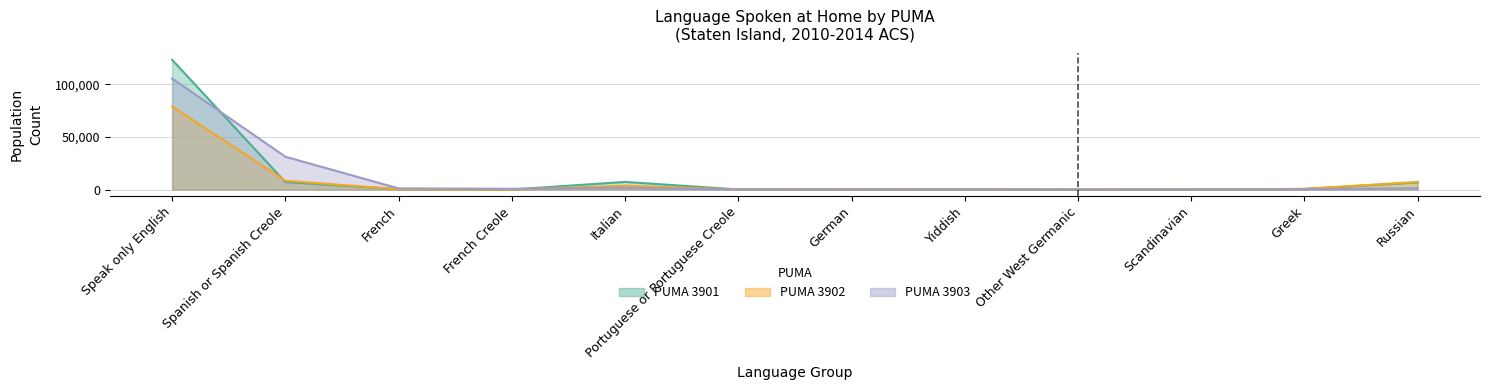

Which series ends up on top after the final intersection of PUMA 3901 and PUMA 3902?

PUMA 3902